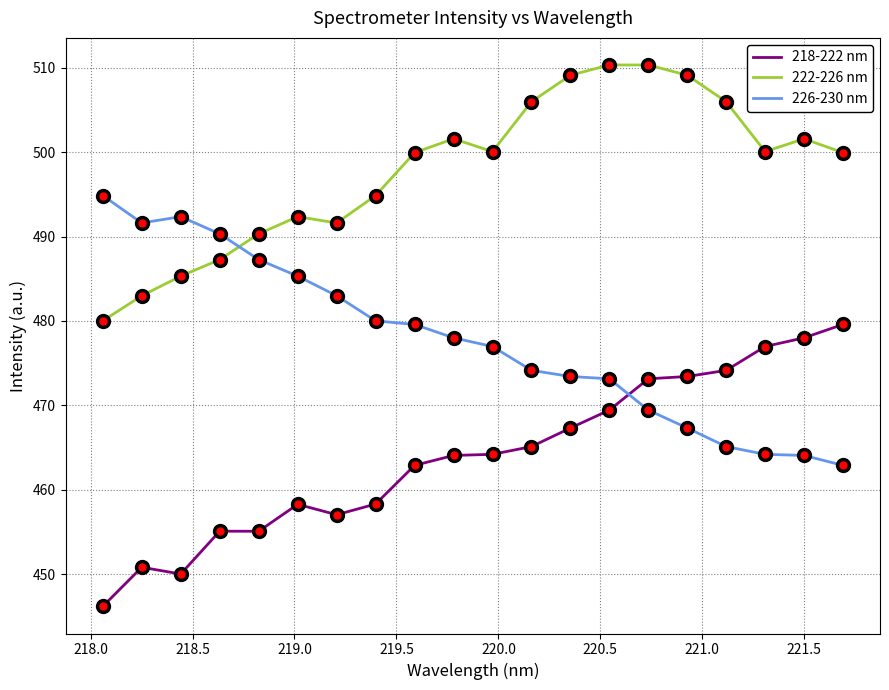

True or false: 222-226 nm and 218-222 nm cross at least once.

False